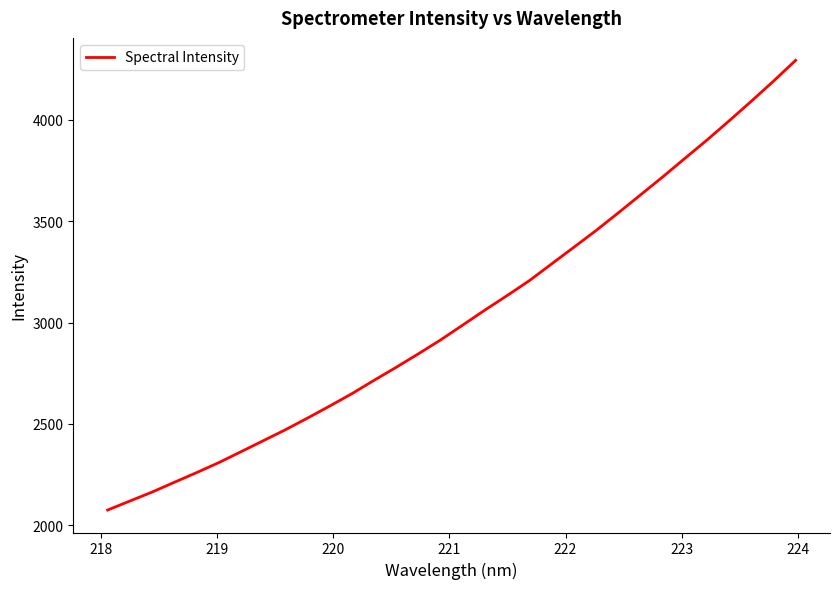

Is this an area chart (filled region under the line)?

No